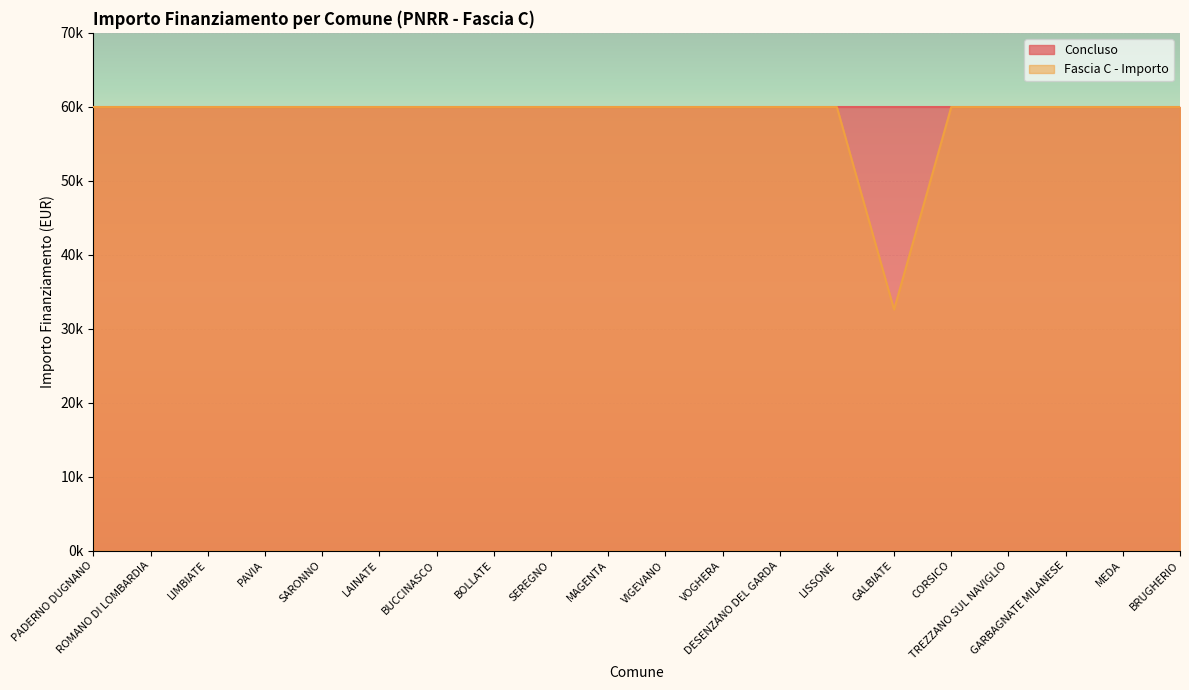

How many interior local valleys (lower than both neighbors) does the data have?

1